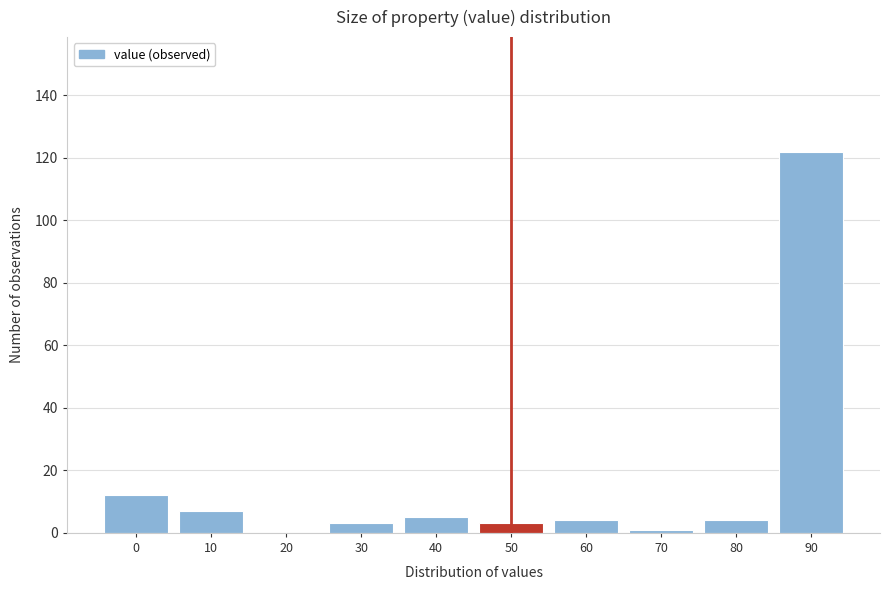

Reading left to right, transcribe all the data shown in this chart.

0=12	10=7	20=0	30=3	40=5	50=3	60=4	70=1	80=4	90=122